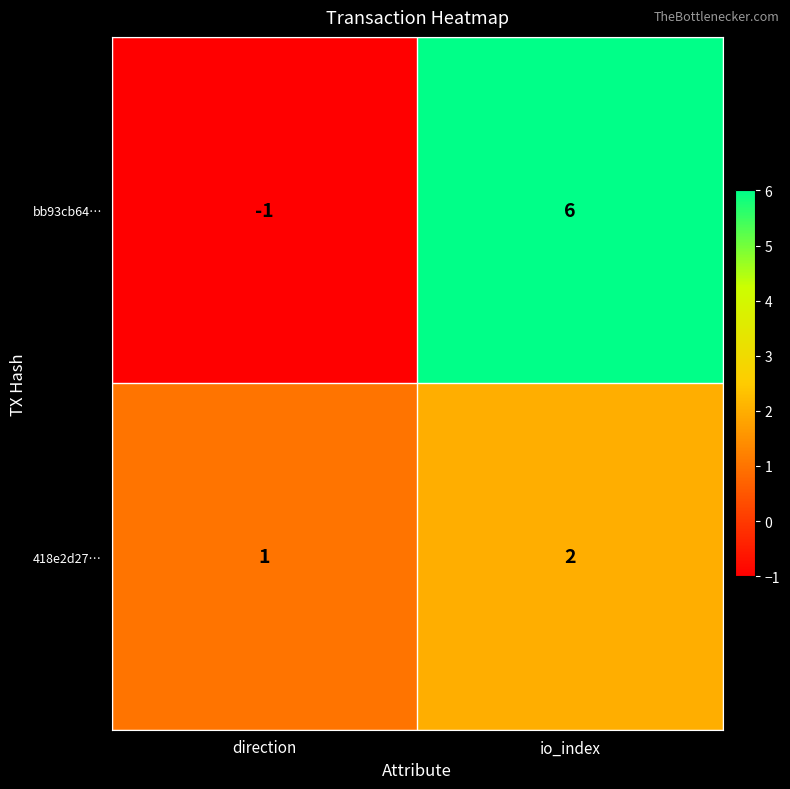

What is the sum of all bb93cb64… values?

5